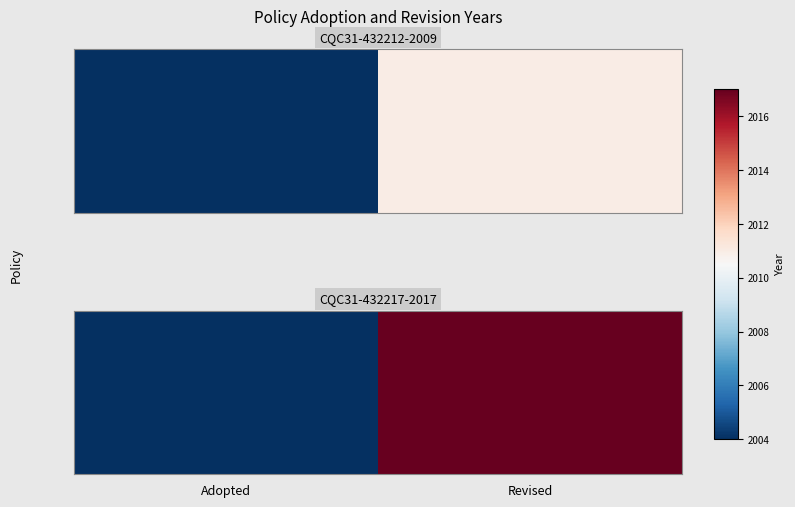

What is the smallest value displayed?

2004